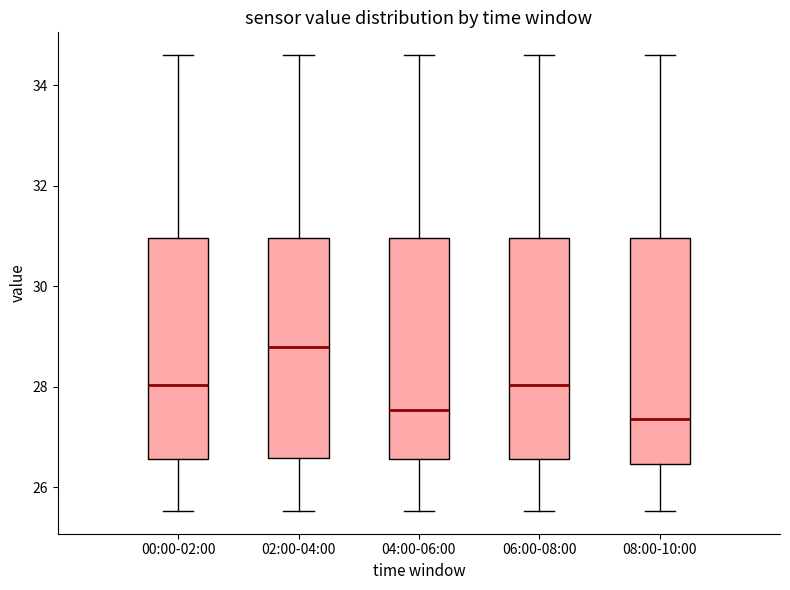

Which box's median line is the highest?

02:00-04:00